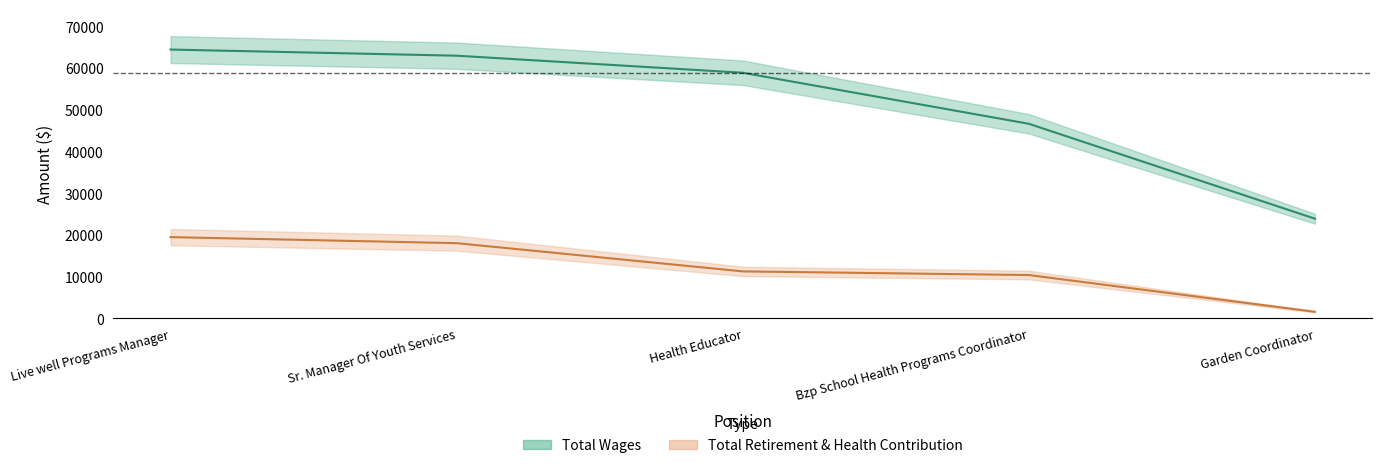

What is the spread (max minus min) of values at Sr. Manager Of Youth Services?

44953